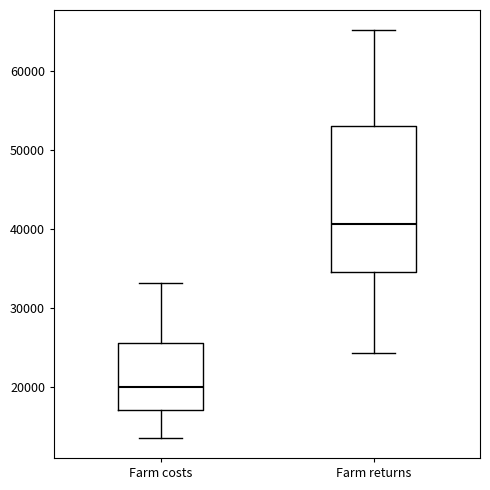

Which box's median line is the highest?

Farm returns